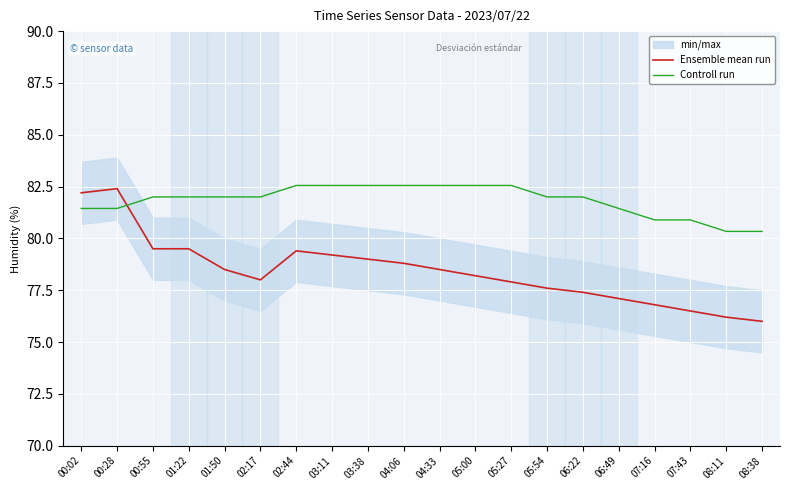

At which label does Controll run reach its minimum?

08:11